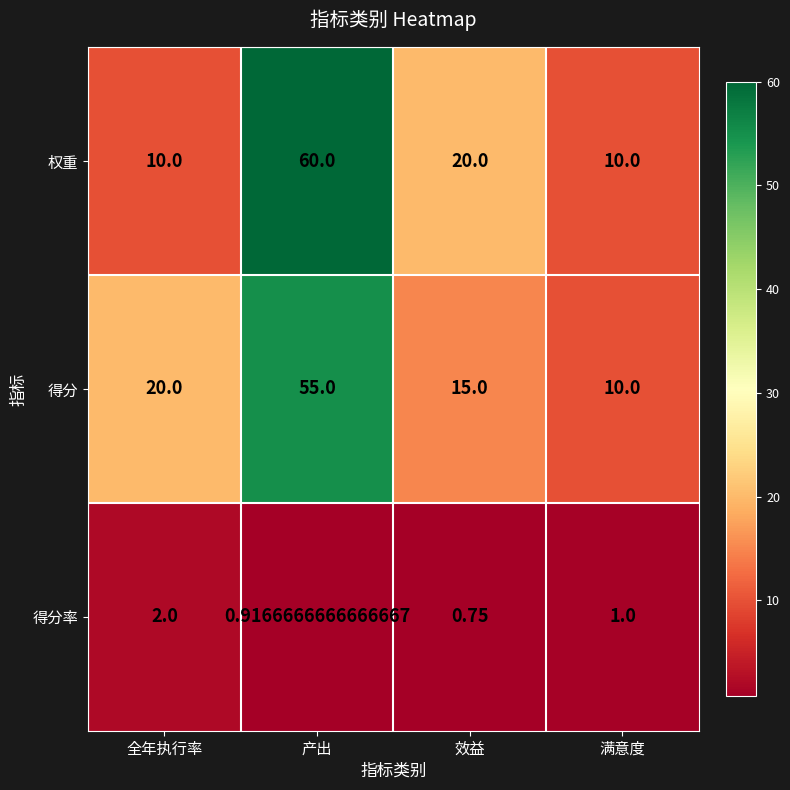

Rank the series at 全年执行率 from lowest to highest value.

得分率, 权重, 得分